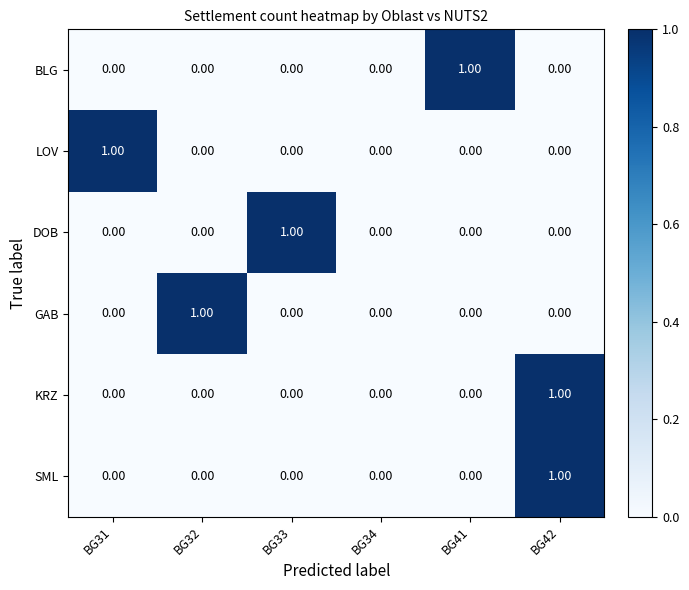

Count the number of data series in this chart.

6